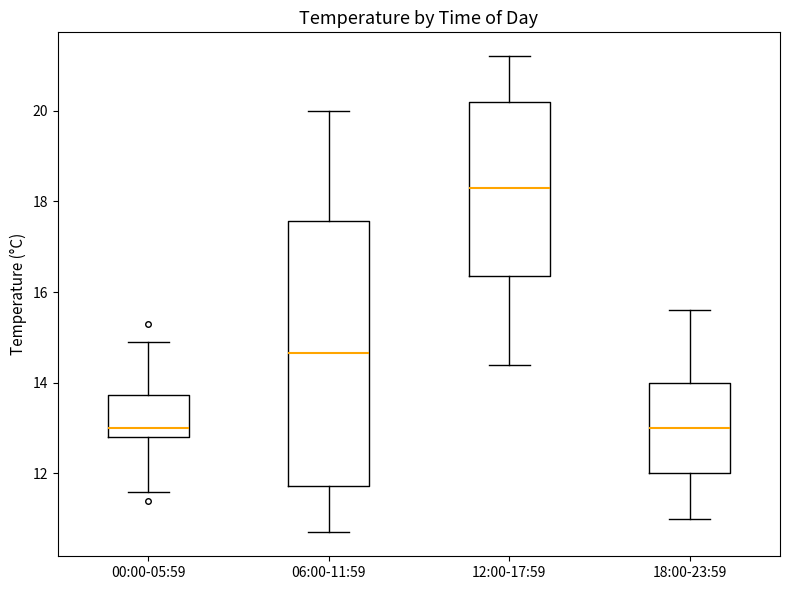

Reading left to right, transcribe this box plot: for each box, give where its median line is, the range the box spans, and where its two whiskers end, as read against the y-axis. The values are not printed on the chart, so give them approximately, as read against the axis.

00:00-05:59: median 13.0, box 12.8 to 13.8, whiskers 11.6 to 15.0
06:00-11:59: median 14.6, box 11.8 to 17.6, whiskers 10.8 to 20.0
12:00-17:59: median 18.4, box 16.4 to 20.2, whiskers 14.4 to 21.2
18:00-23:59: median 13.0, box 12.0 to 14.0, whiskers 11.0 to 15.6